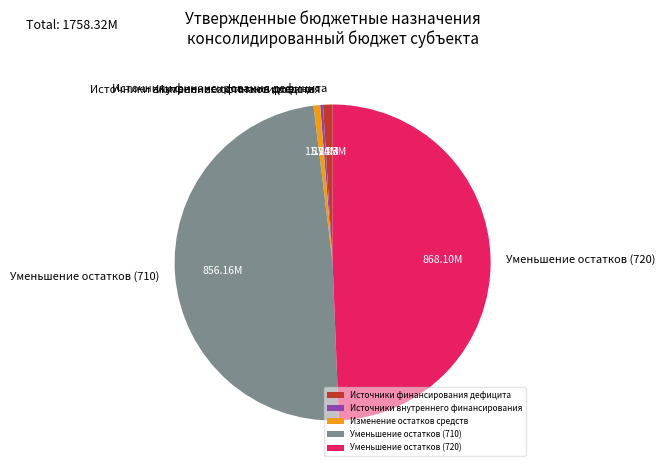

How many segments does this pie chart have?

5